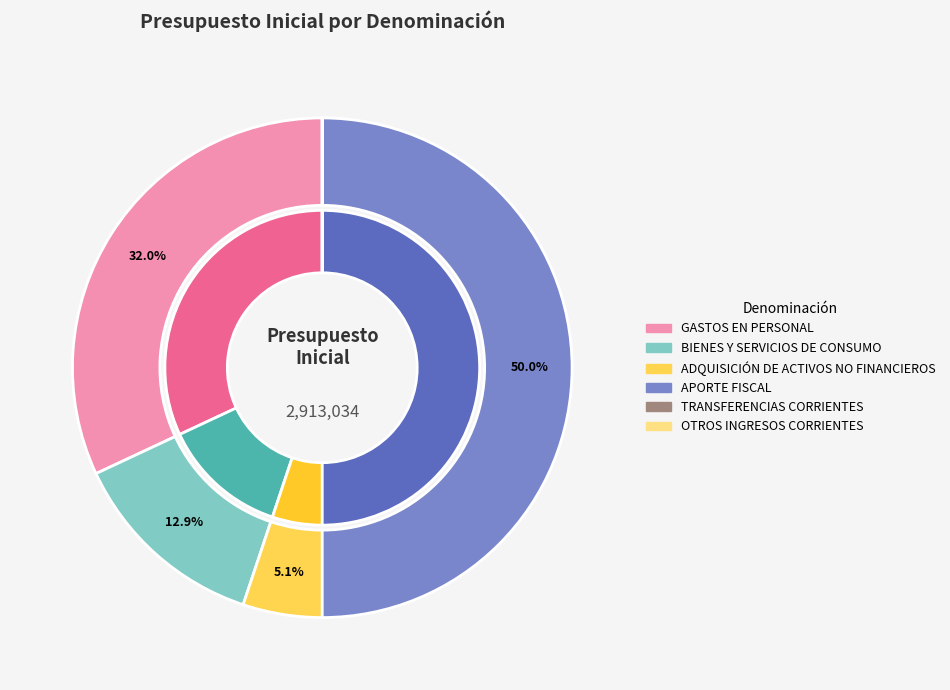

Does any single category account for the majority?

No